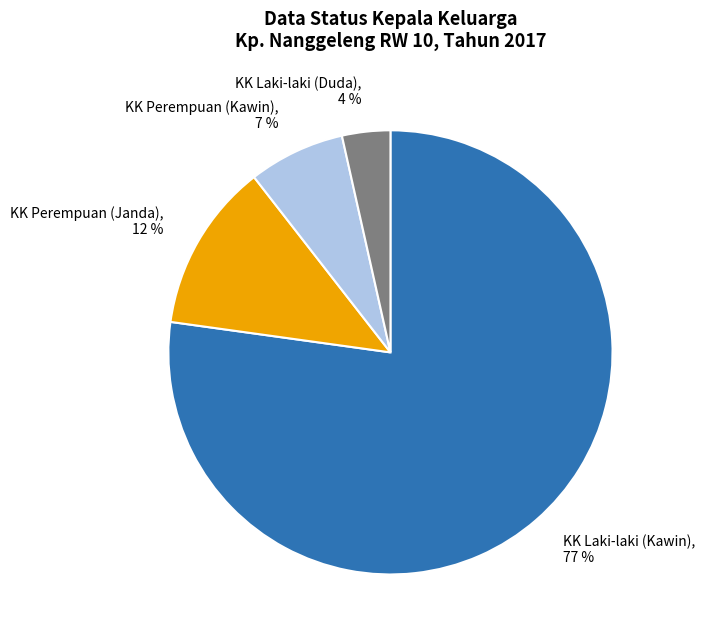

Between KK Perempuan (Janda) and KK Perempuan (Kawin), which is larger?

KK Perempuan (Janda)